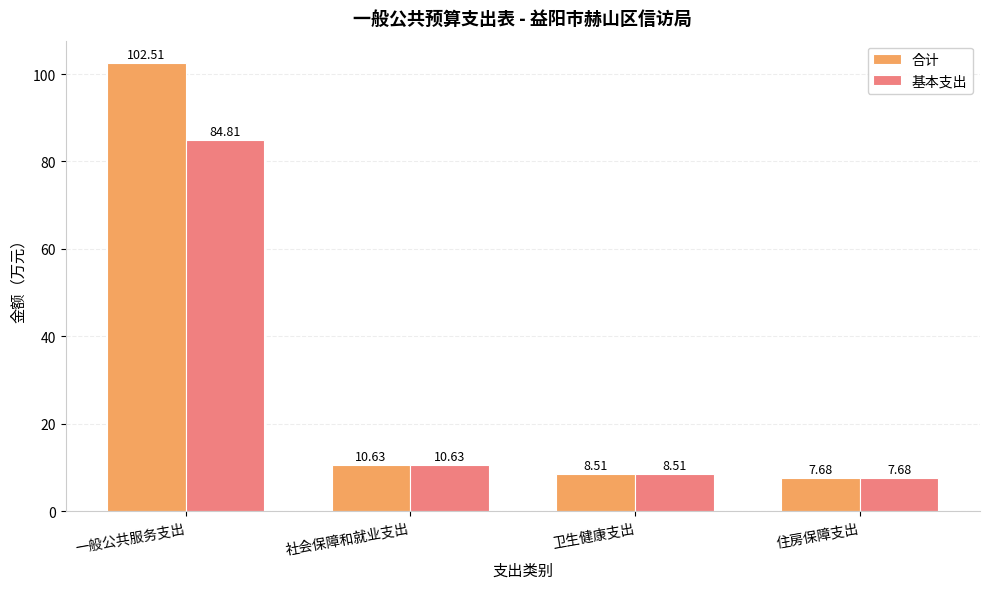

Which series has the largest range (max minus min)?

合计